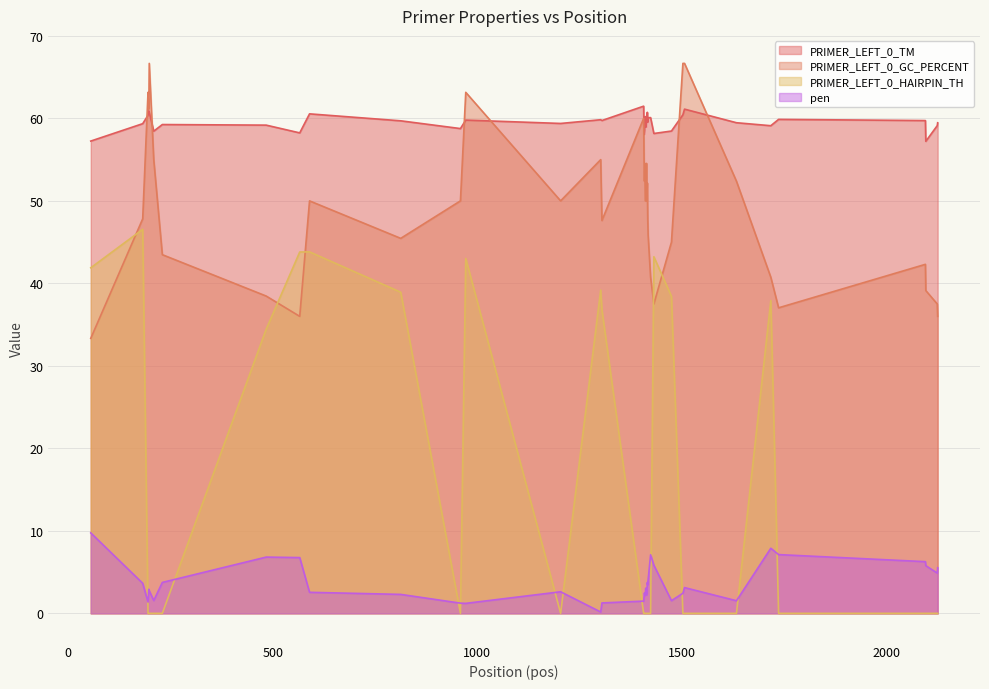

Rank the series at 1410 from highest to lowest value.

PRIMER_LEFT_0_TM, PRIMER_LEFT_0_GC_PERCENT, pen, PRIMER_LEFT_0_HAIRPIN_TH